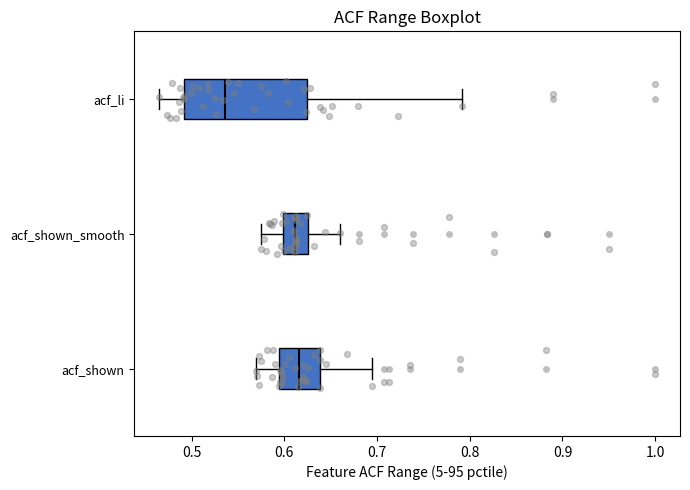

Where is the left edge of the box for acf_li on the x-axis? The values are not printed on the chart, so give them approximately, as read against the axis.

0.49